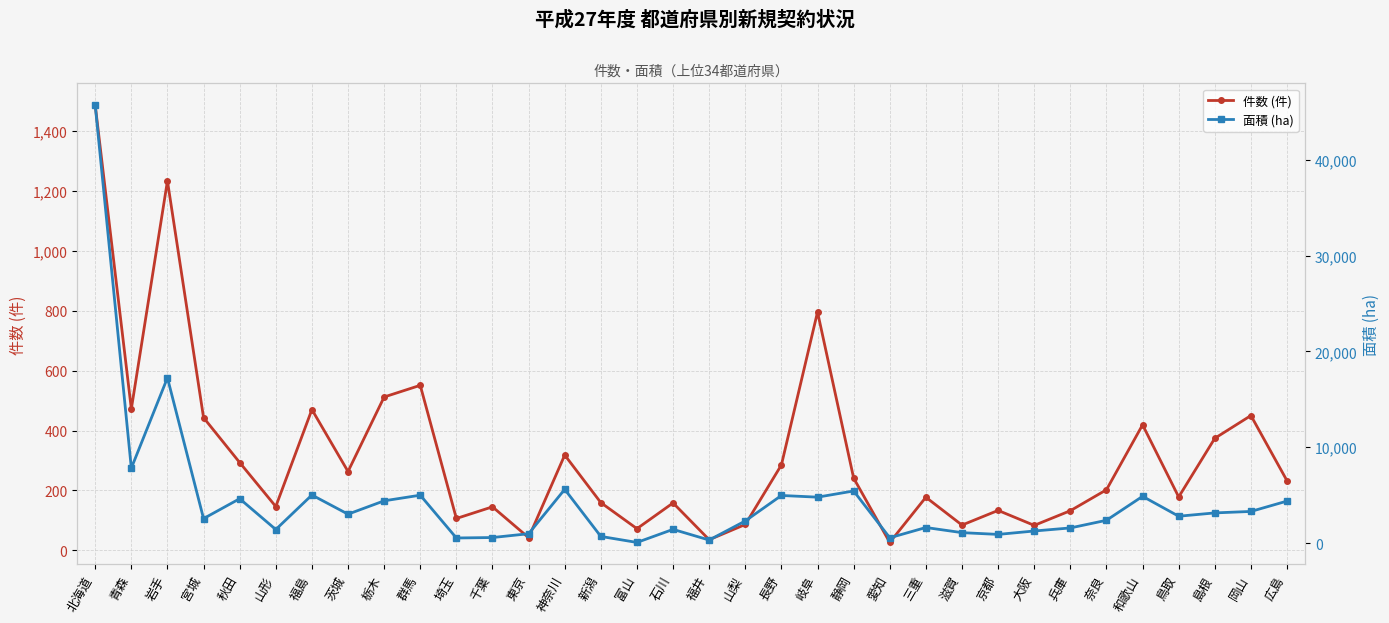

Reading left to right, transcribe all the data shown in this chart.

件数 (件): 1487.0	472.0	1234.0	443.0	293.0	146.0	470.0	263.0	512.0	551.0	106.0	145.0	42.0	318.0	159.0	72.0	158.0	35.0	86.0	285.0	796.0	241.0	26.0	177.0	84.0	133.0	83.0	132.0	202.0	419.0	178.0	374.0	450.0	232.0
面積 (ha): 45691.8	7822.9	17249.0	2562.8	4636.4	1422.3	5022.3	3022.9	4416.1	5003.1	538.7	585.4	982.2	5612.1	700.9	73.4	1437.1	323.0	2315.8	4973.8	4797.4	5443.3	559.4	1630.9	1095.6	911.8	1266.6	1586.1	2384.7	4882.6	2808.5	3154.8	3307.5	4389.3